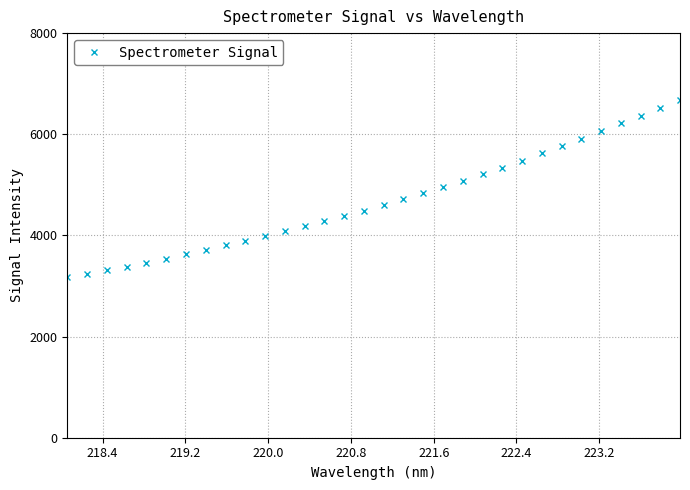

How many categories are shown in the chart?

32